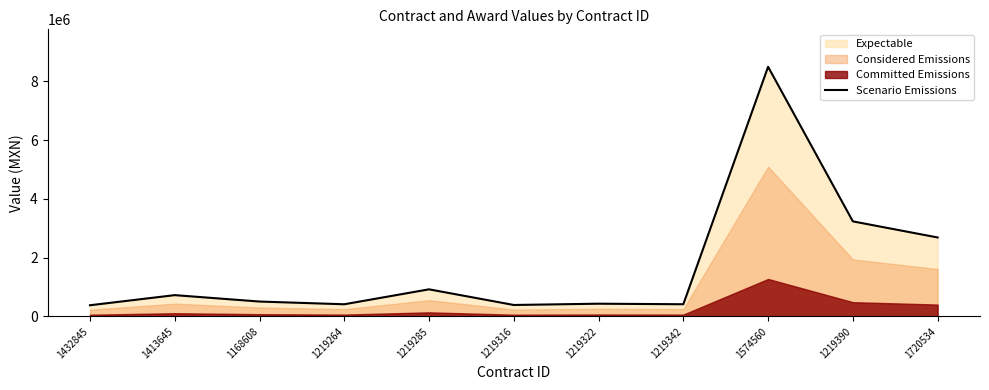

Which category has the lowest value across all series?

1432845